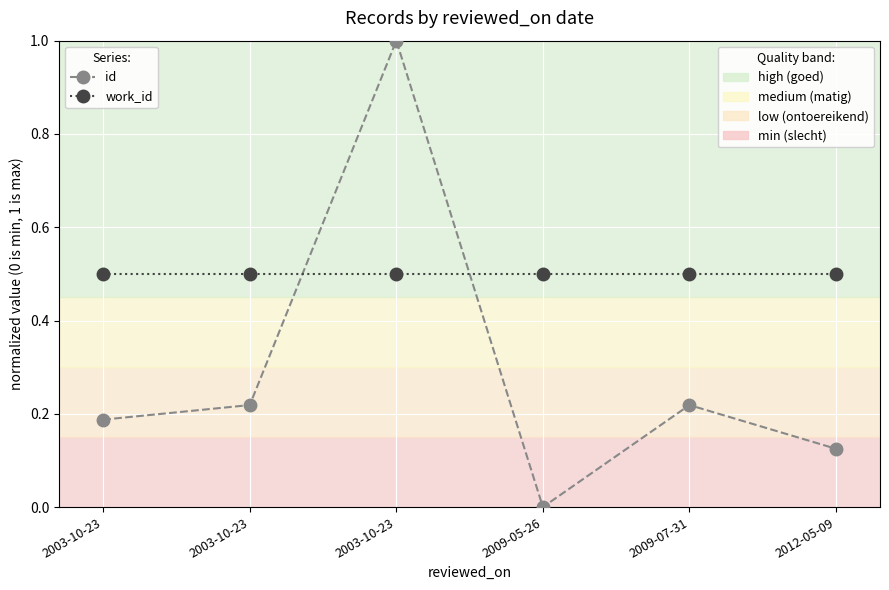

How many distinct data groups are displayed?

2